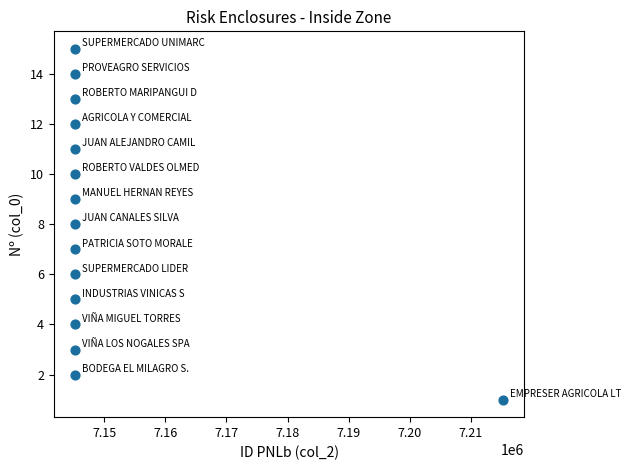

What is the range of Y values (max minus min)?

14